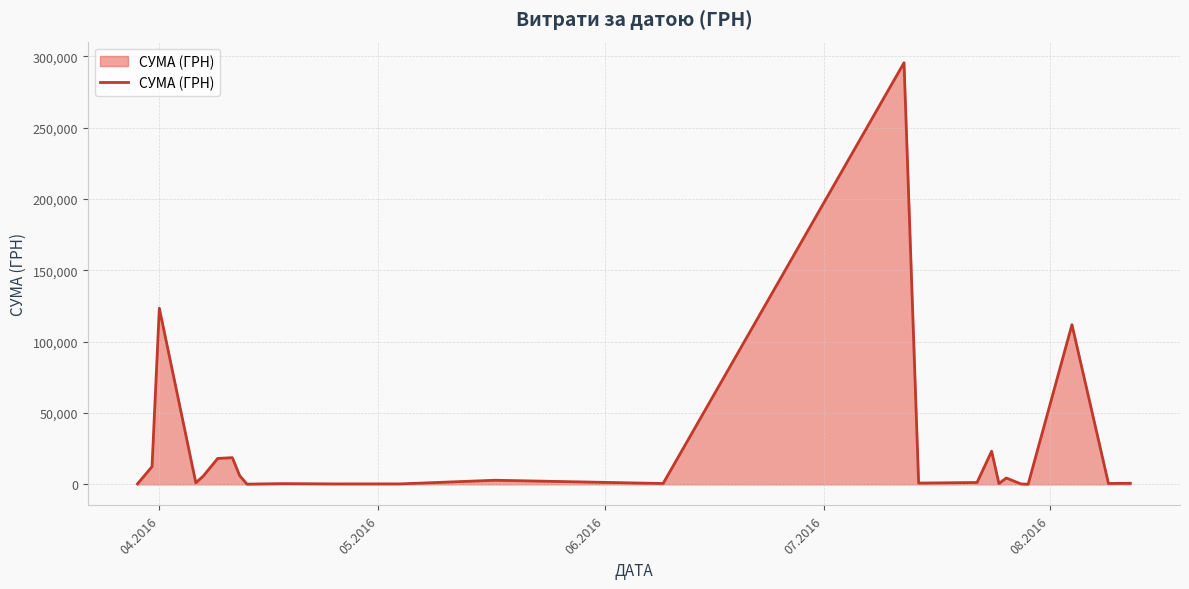

True or false: the data has more than 1 interior local peaks.

True